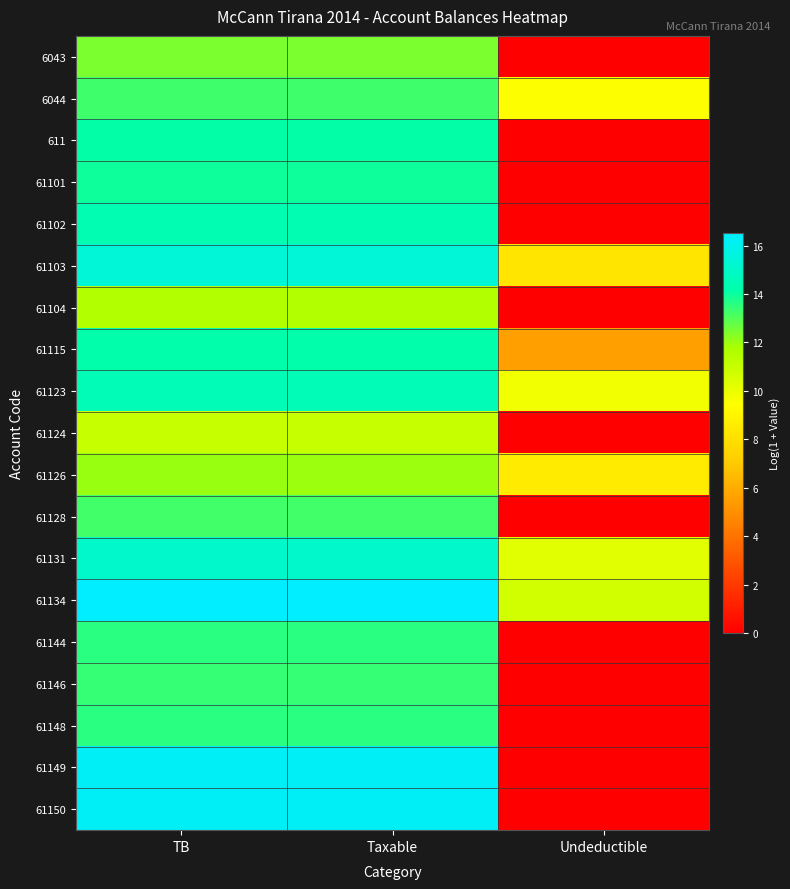

At how many categories does at least one series exceed 9?

3